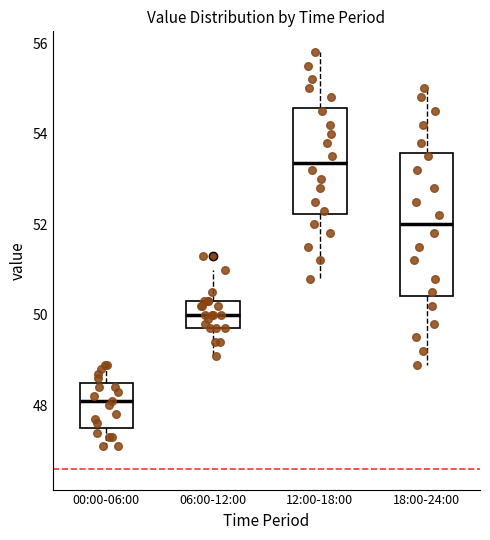

Which box has the highest median line?

12:00-18:00